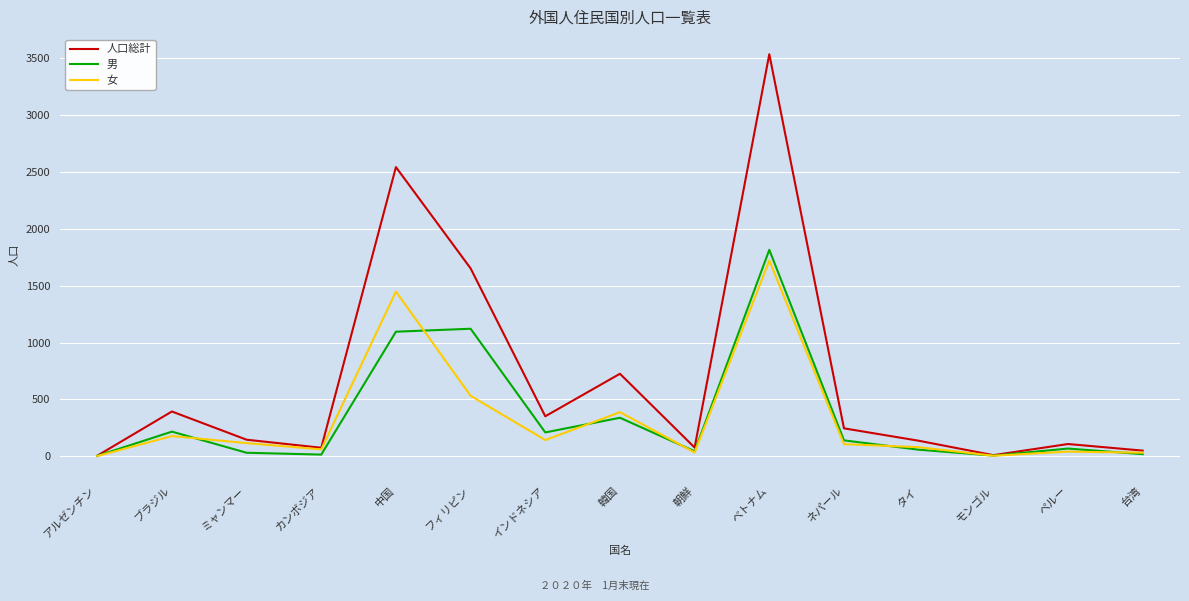

Which series has the largest range (max minus min)?

人口総計